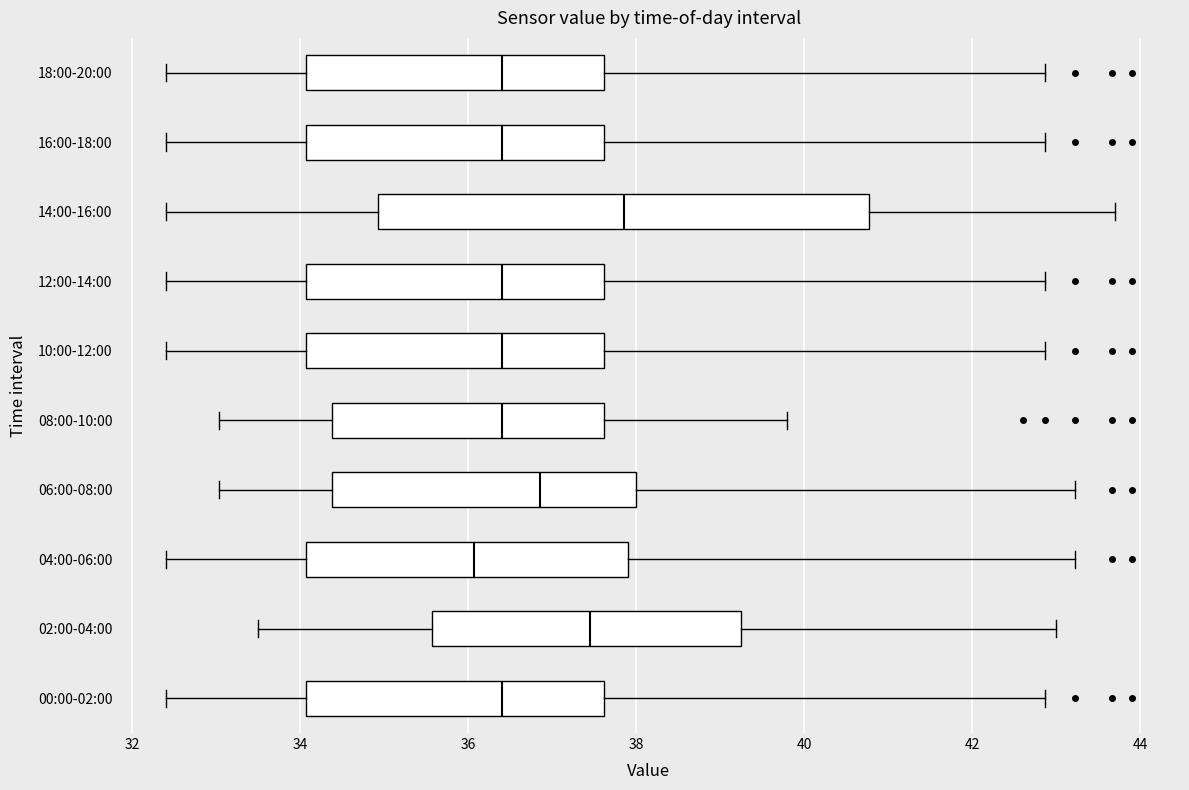

Reading bottom to top, transcribe this box plot: for each box, give where its median line is, the range the box spans, and where its two whiskers end, as read against the x-axis. The values are not printed on the chart, so give them approximately, as read against the axis.

00:00-02:00: median 36.4, box 34.0 to 37.6, whiskers 32.4 to 42.8
02:00-04:00: median 37.4, box 35.6 to 39.2, whiskers 33.6 to 43.0
04:00-06:00: median 36.0, box 34.0 to 38.0, whiskers 32.4 to 43.2
06:00-08:00: median 36.8, box 34.4 to 38.0, whiskers 33.0 to 43.2
08:00-10:00: median 36.4, box 34.4 to 37.6, whiskers 33.0 to 39.8
10:00-12:00: median 36.4, box 34.0 to 37.6, whiskers 32.4 to 42.8
12:00-14:00: median 36.4, box 34.0 to 37.6, whiskers 32.4 to 42.8
14:00-16:00: median 37.8, box 35.0 to 40.8, whiskers 32.4 to 43.8
16:00-18:00: median 36.4, box 34.0 to 37.6, whiskers 32.4 to 42.8
18:00-20:00: median 36.4, box 34.0 to 37.6, whiskers 32.4 to 42.8